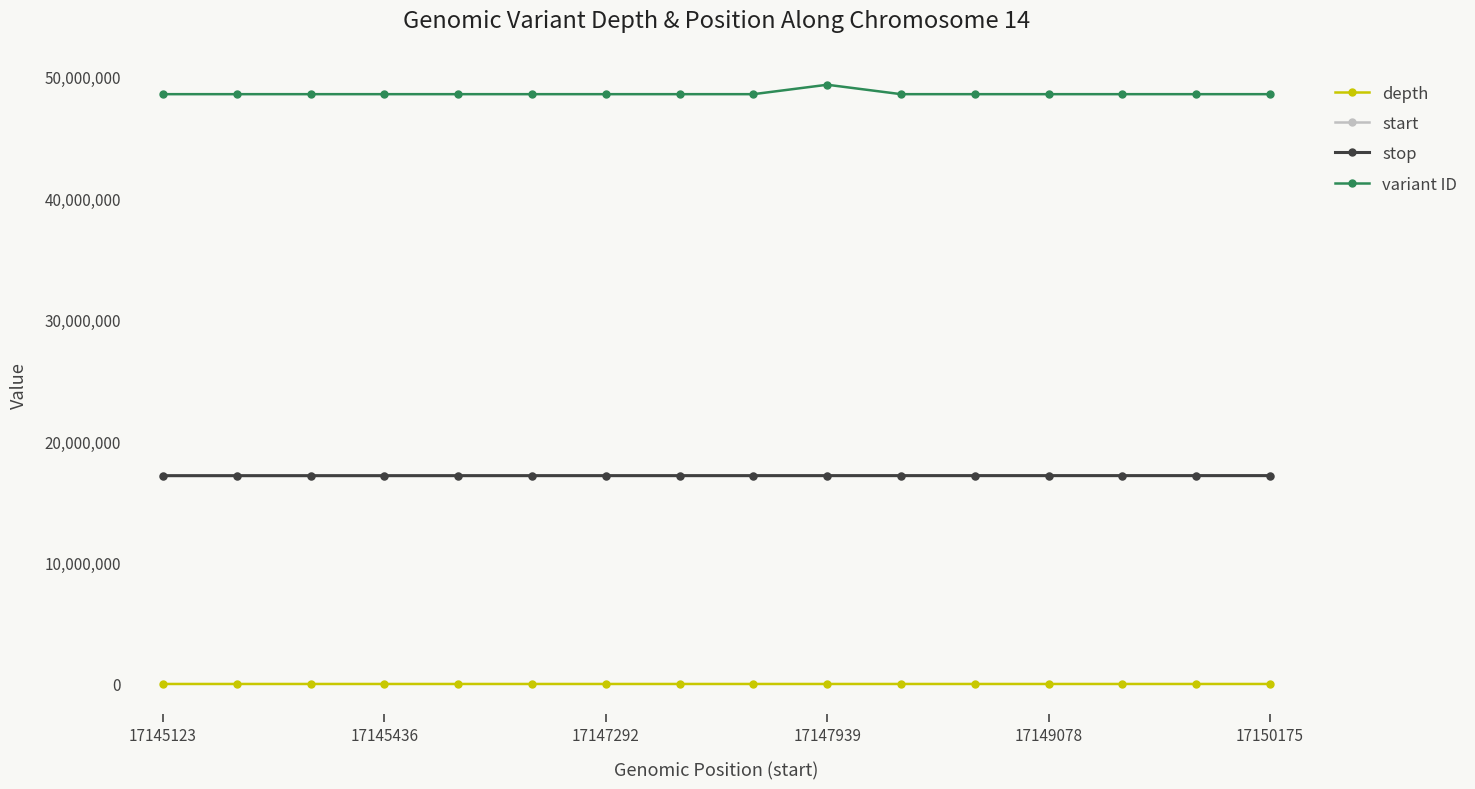

True or false: depth has more than 0 interior local peaks.

True